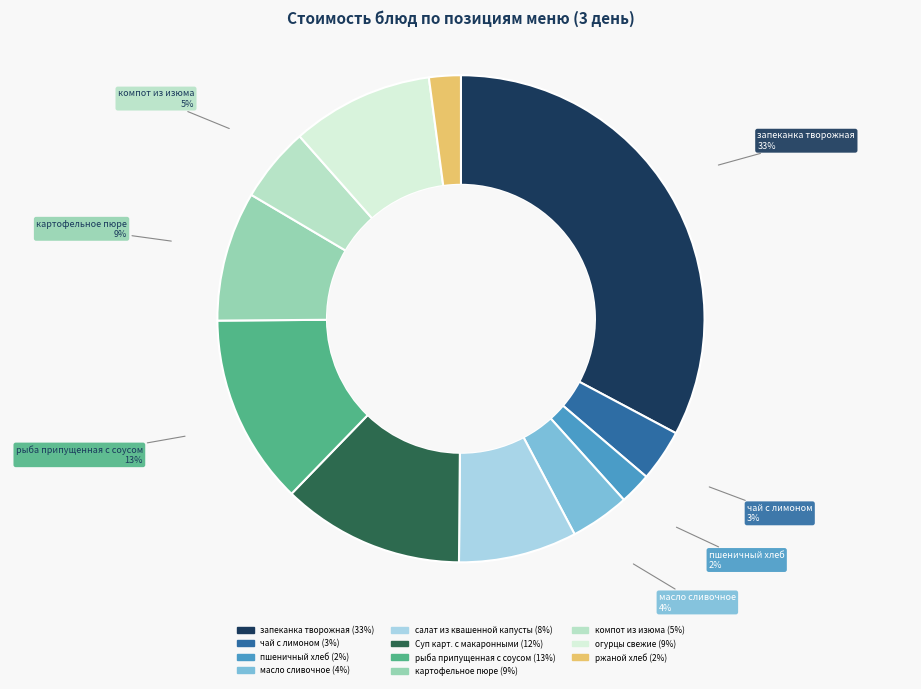

What is the ratio of the value at огурцы свежие to the value at Суп карт. с макаронными?

0.8